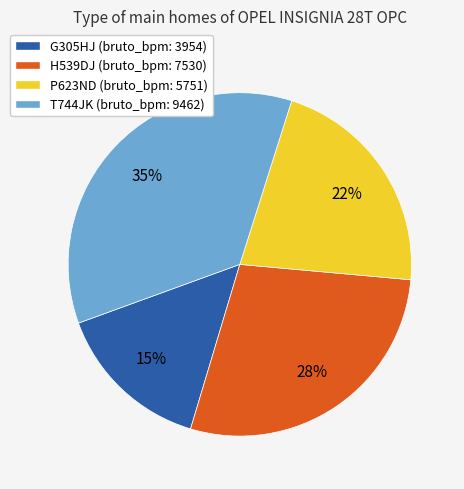

Is P623ND the majority of the pie?

No